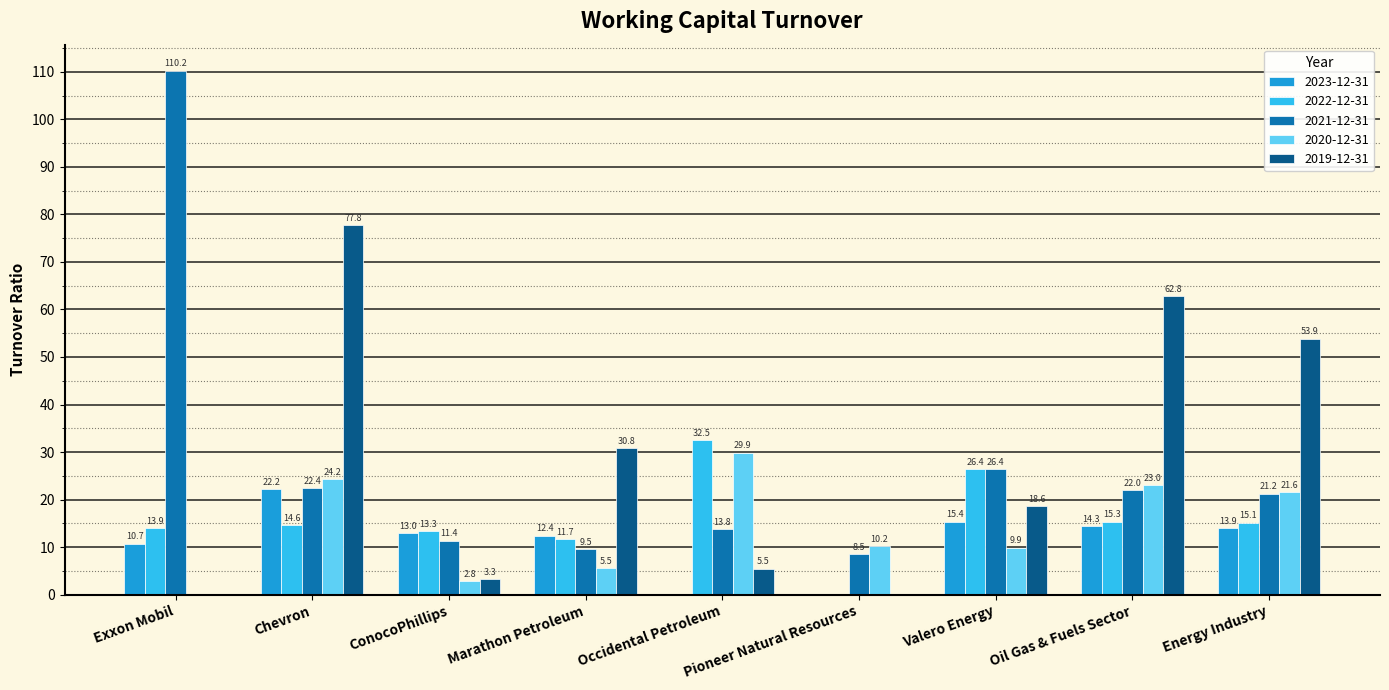

What is the sum of the 2021-12-31 values at Chevron and Oil Gas & Fuels Sector?

44.4